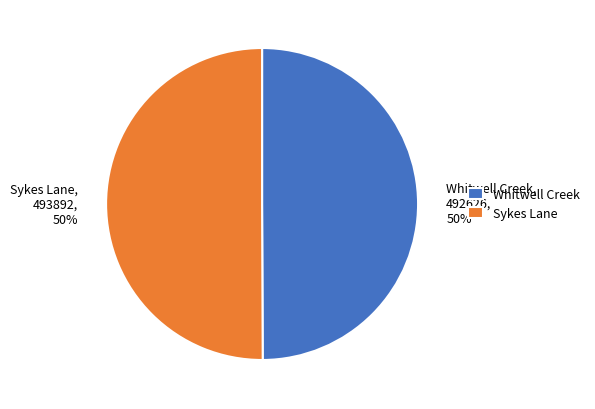

The Whitwell Creek slice represents 50% of the pie. True or false?

True